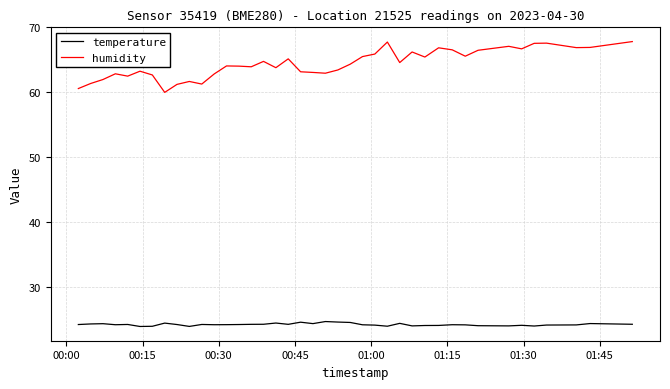

Which series has the widest spread of values?

humidity